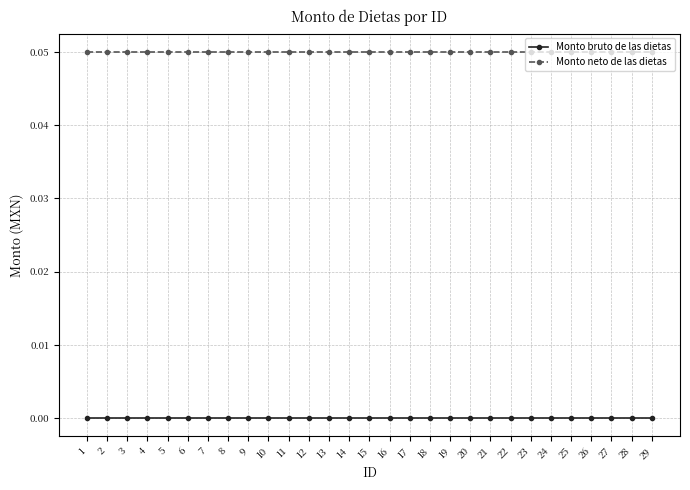

What is the sum of all Monto neto de las dietas values?

1.5